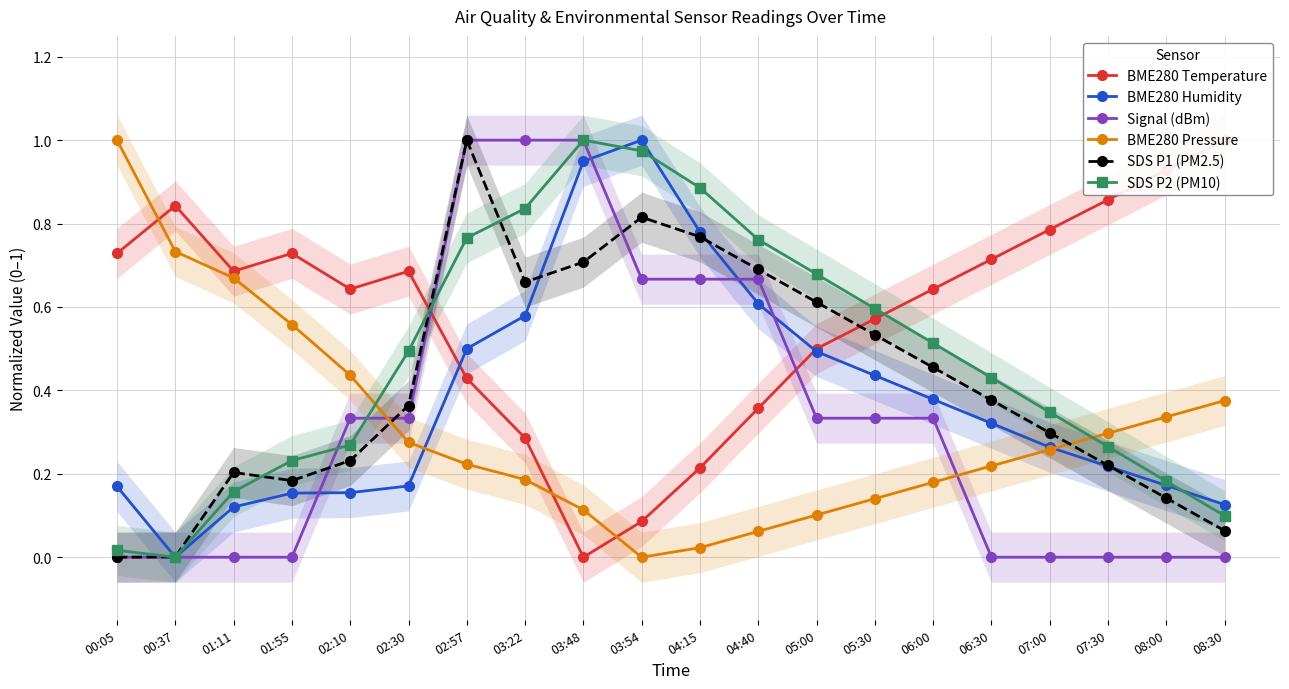

Where do SDS P2 (PM10) and BME280 Temperature first cross each other?

02:30 and 02:57